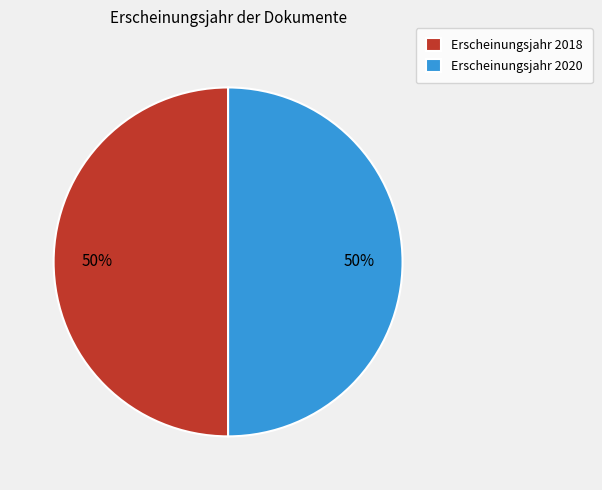

To the nearest percent, what is the average slice percentage?

50%